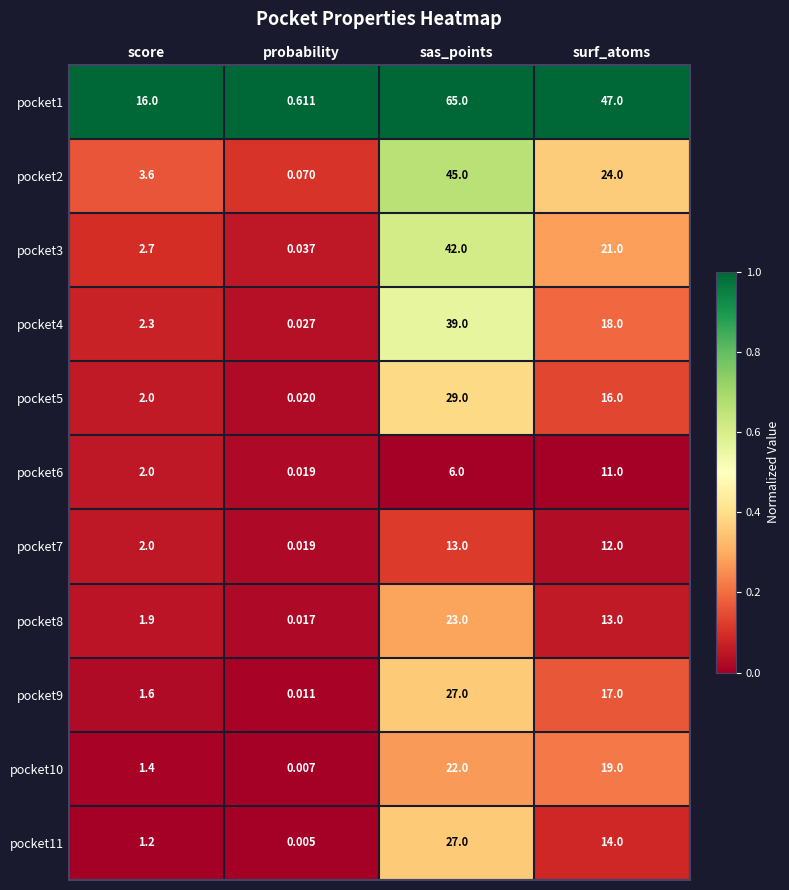

Which category has the highest value in the pocket8 series?

sas_points